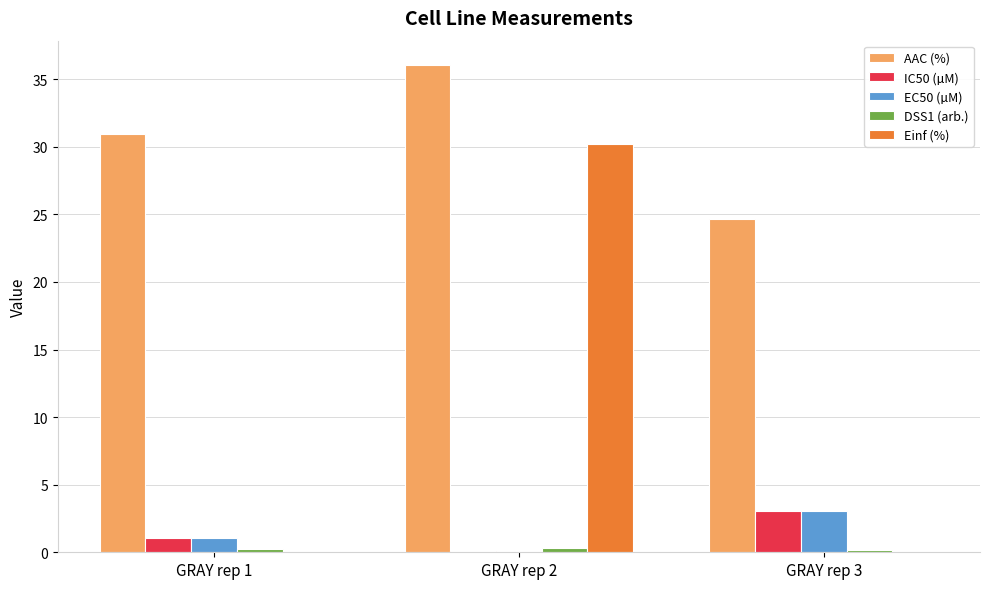

Which series changed the most between GRAY rep 2 and GRAY rep 3?

Einf (%)